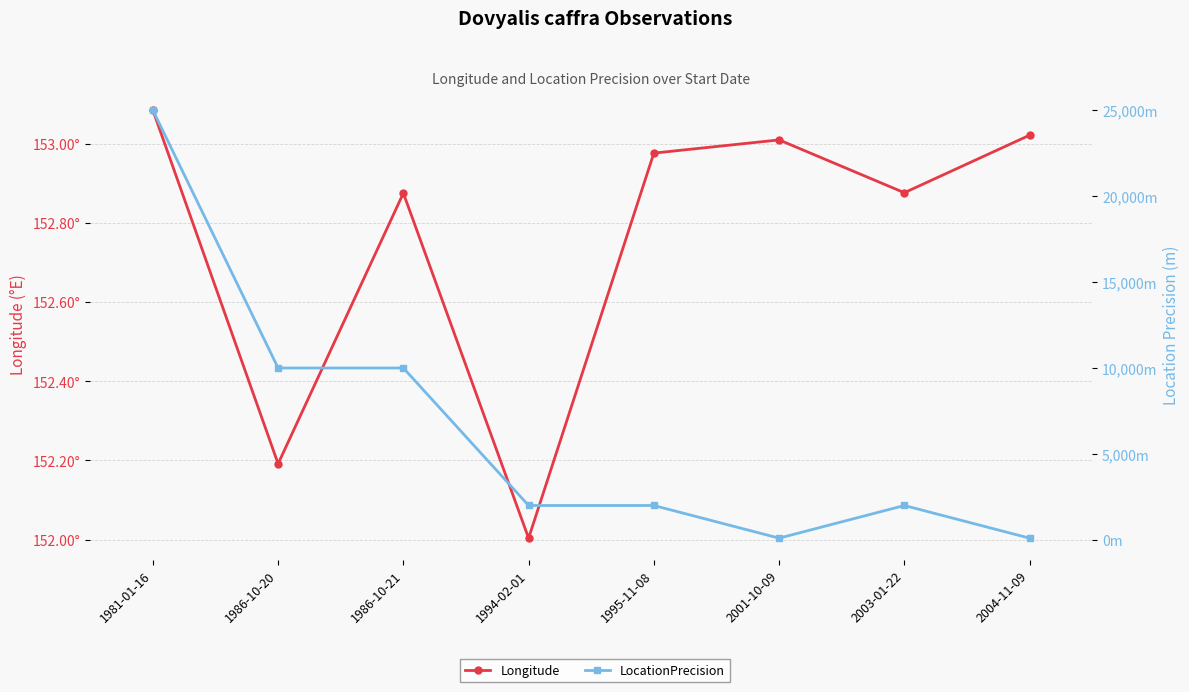

What is the greatest value displayed?

25000.0